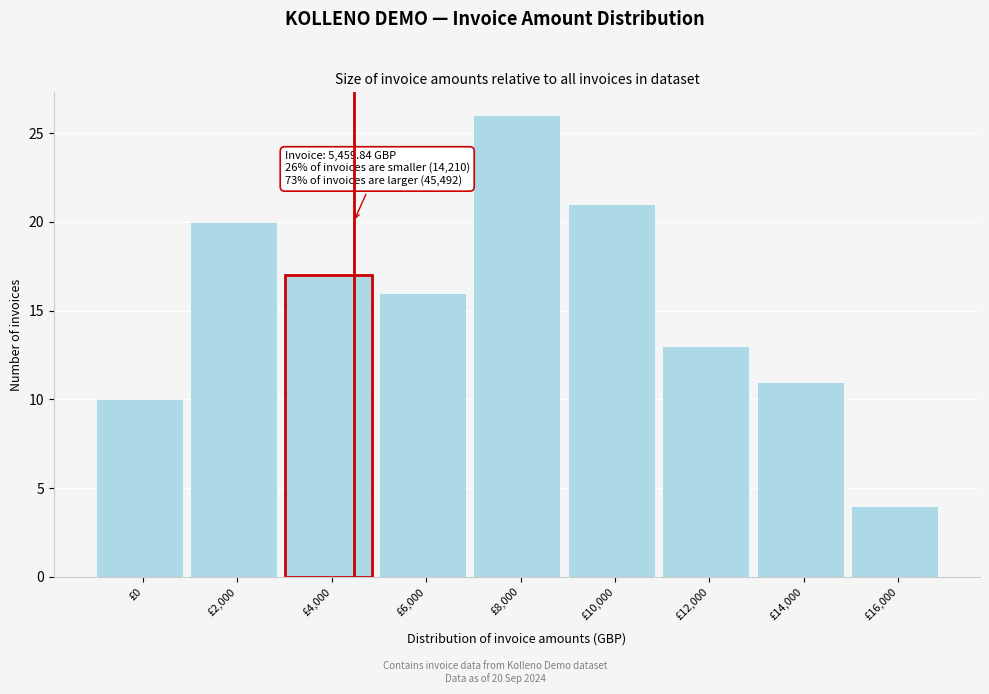

Reading left to right, what are all the values shown in this chart?

£0=10	£2,000=20	£4,000=17	£6,000=16	£8,000=26	£10,000=21	£12,000=13	£14,000=11	£16,000=4